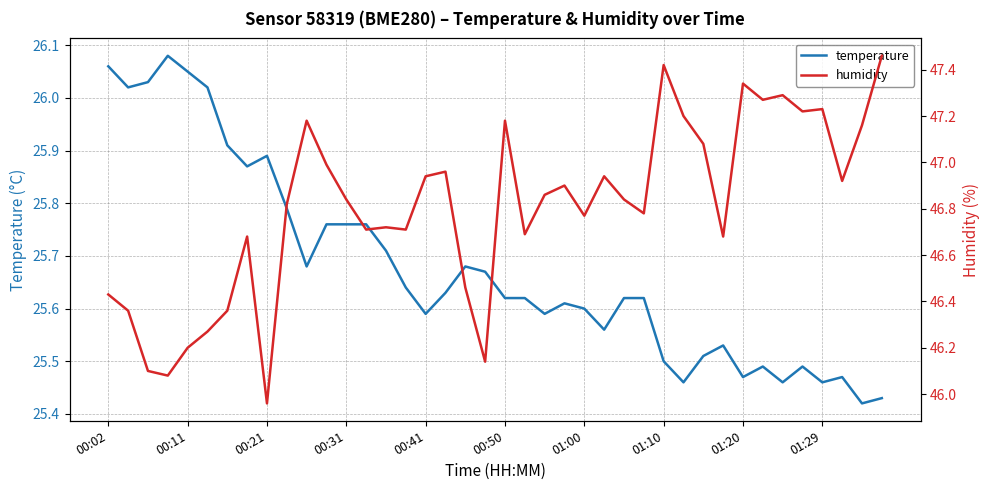

What is the approximate value of temperature at 37?

25.5